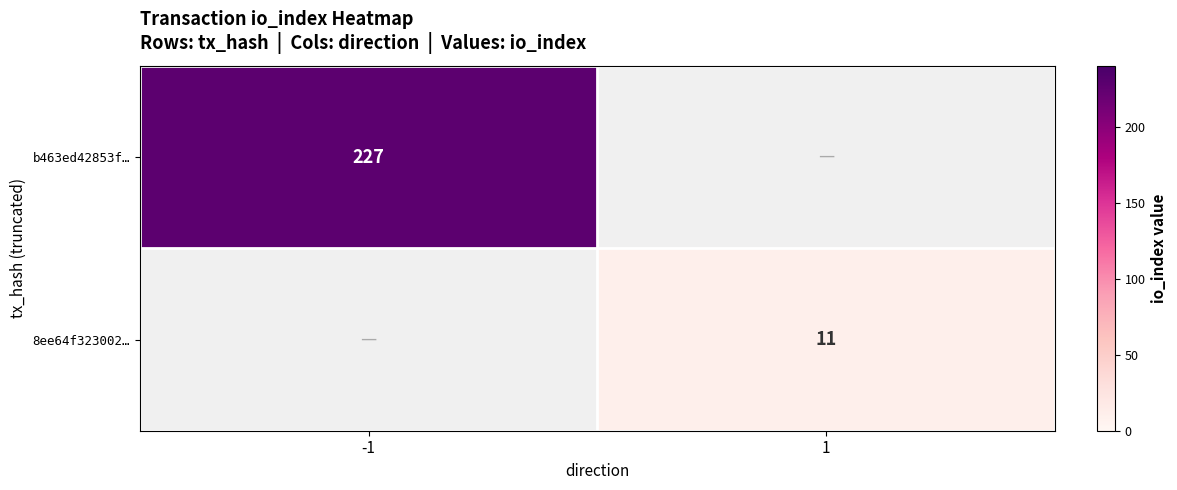

The 8ee64f323002… series shows 19 at 1. True or false?

False